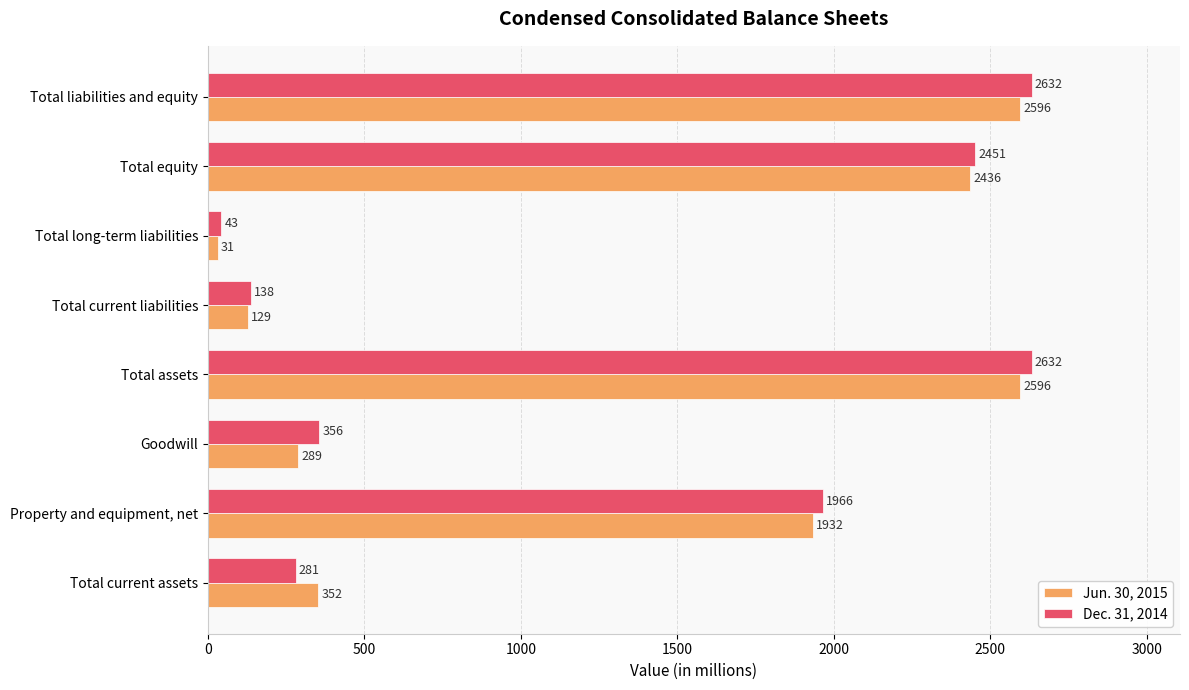

True or false: Jun. 30, 2015 has a value of 129 at Total current liabilities.

True